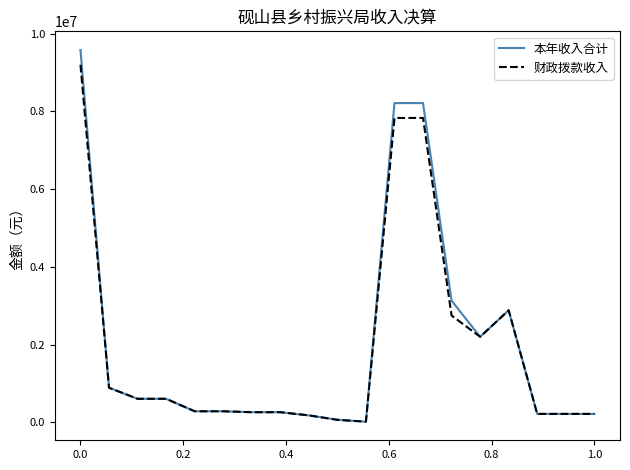

What is the greatest value displayed?

9579289.0